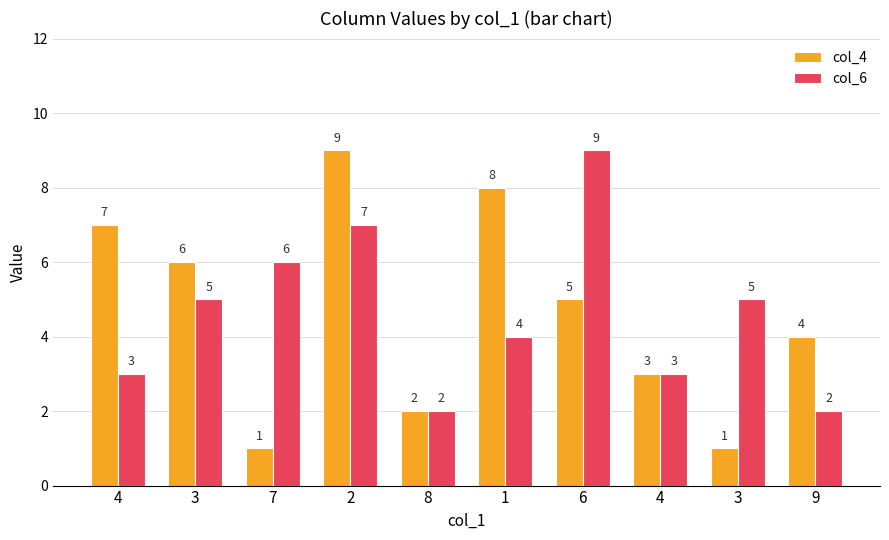

Which series changed the most between 4 and 6?

col_6